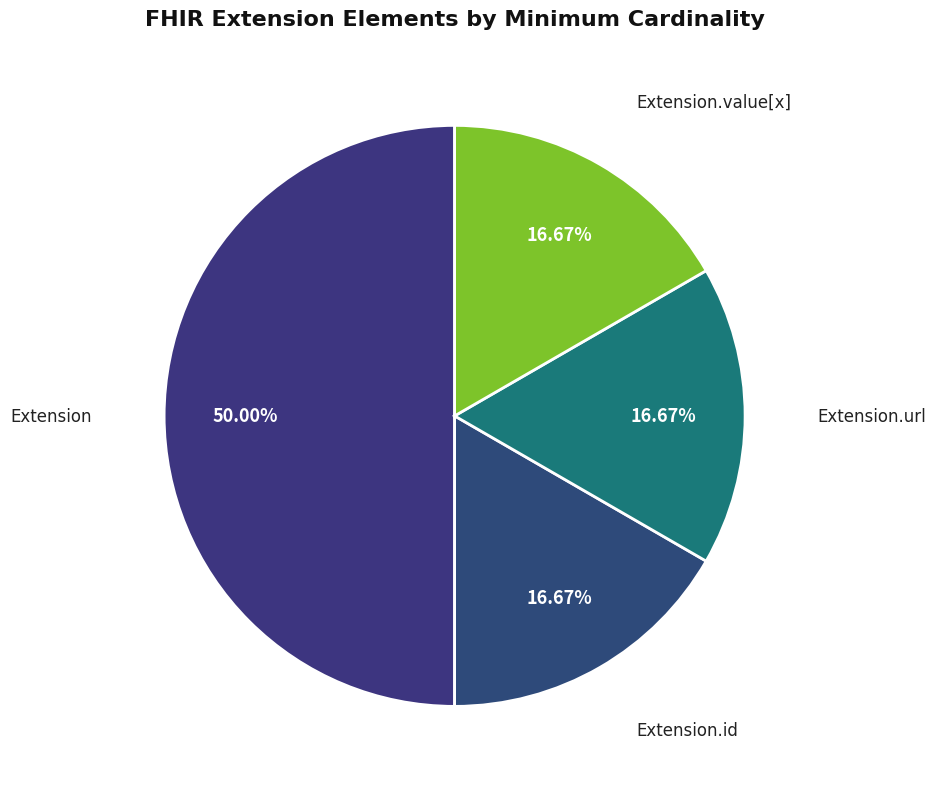

To the nearest percent, what is the difference between the largest and smallest slice percentages?

33%